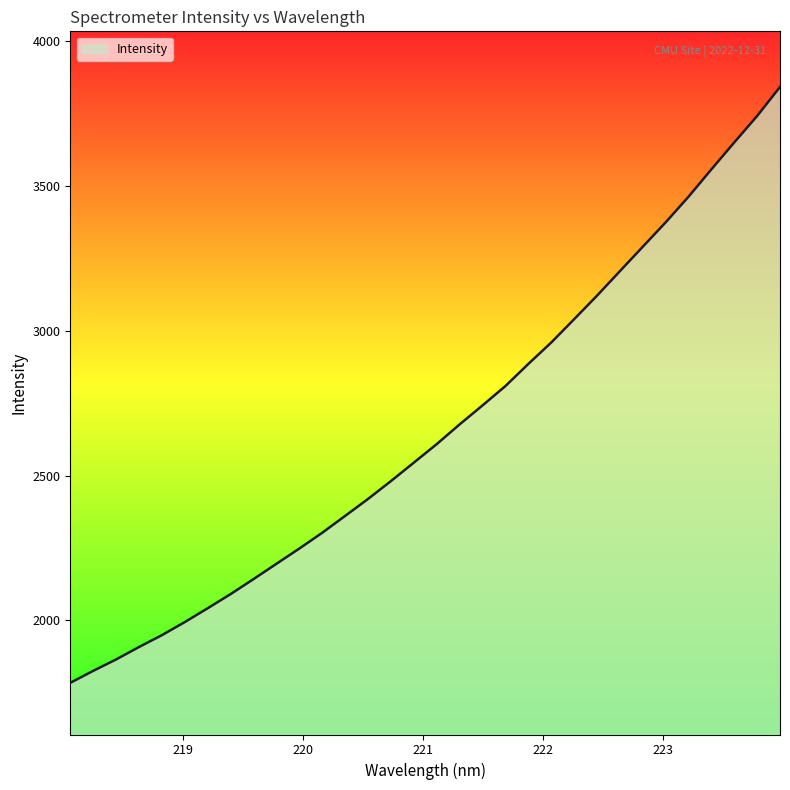

What is the maximum value shown in the chart?

3842.8